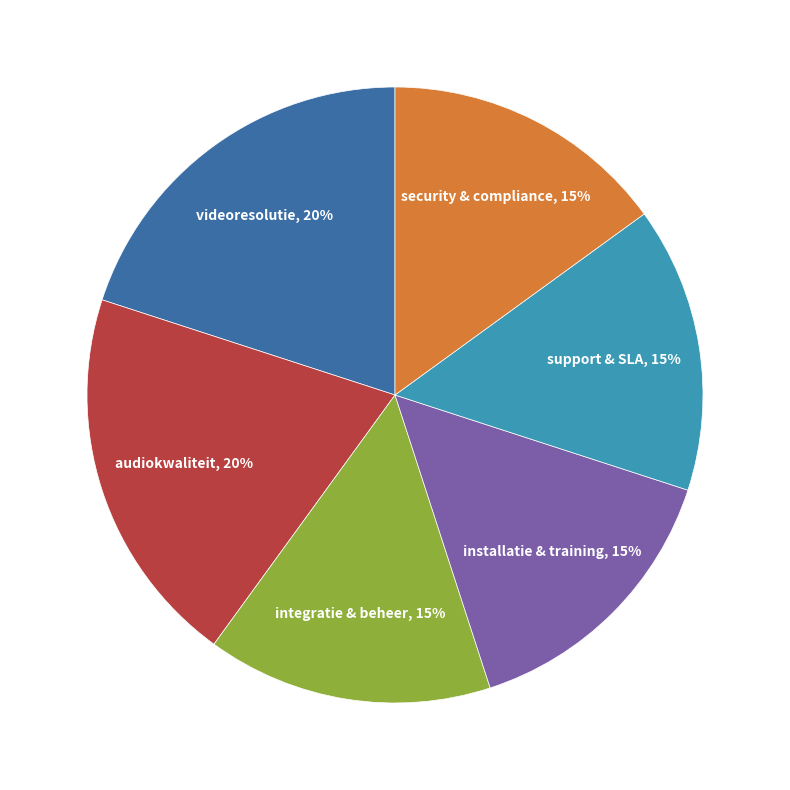

Is there a majority slice in this chart?

No